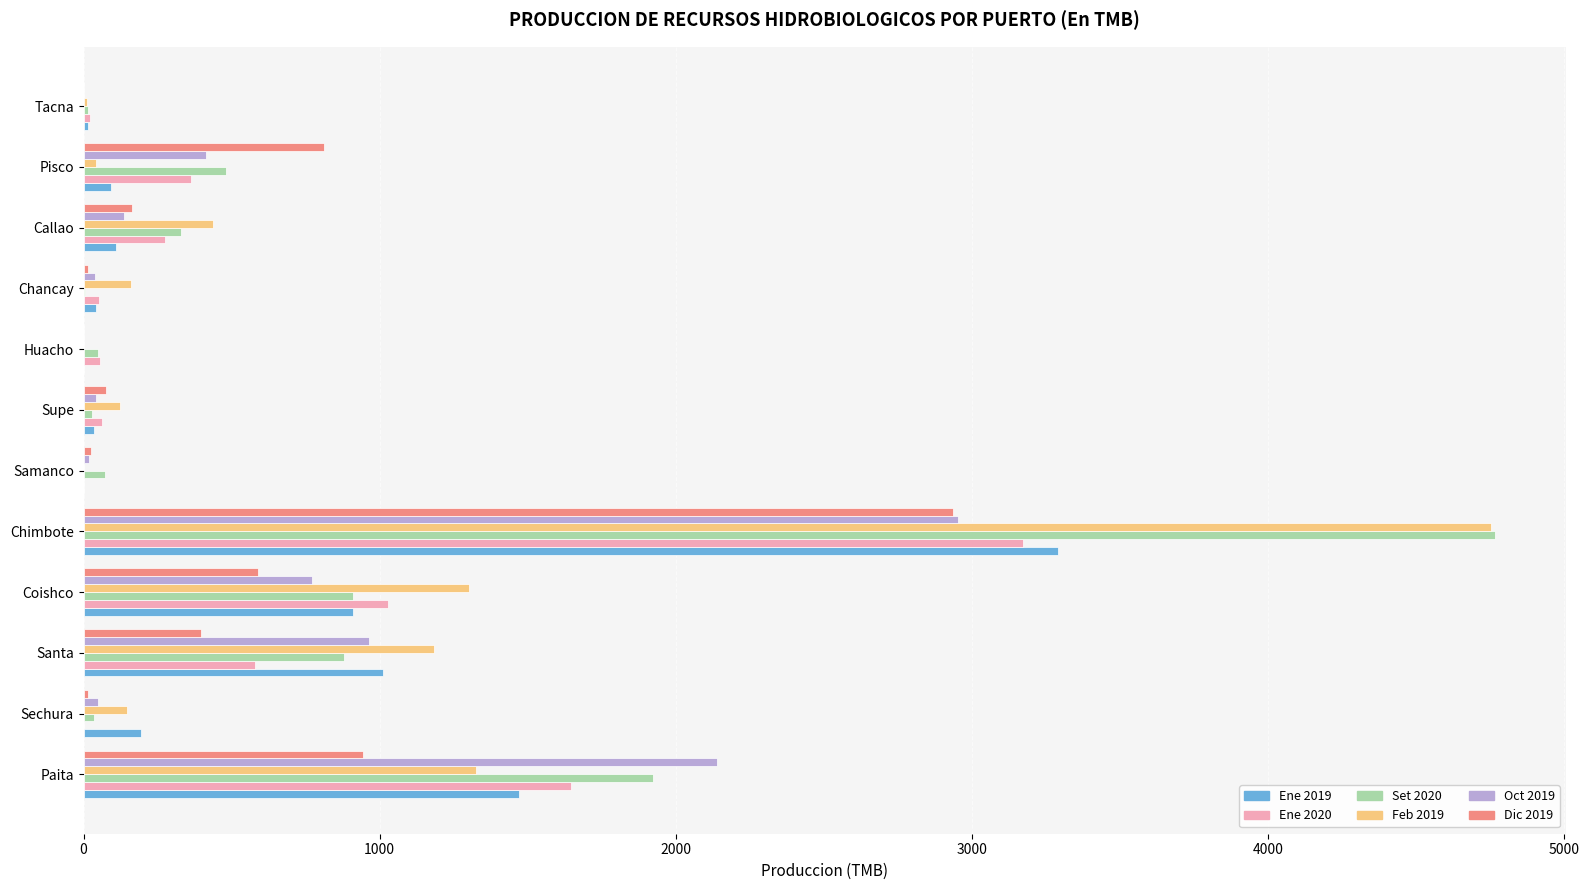

At which category is the sum across all series the highest?

Chimbote